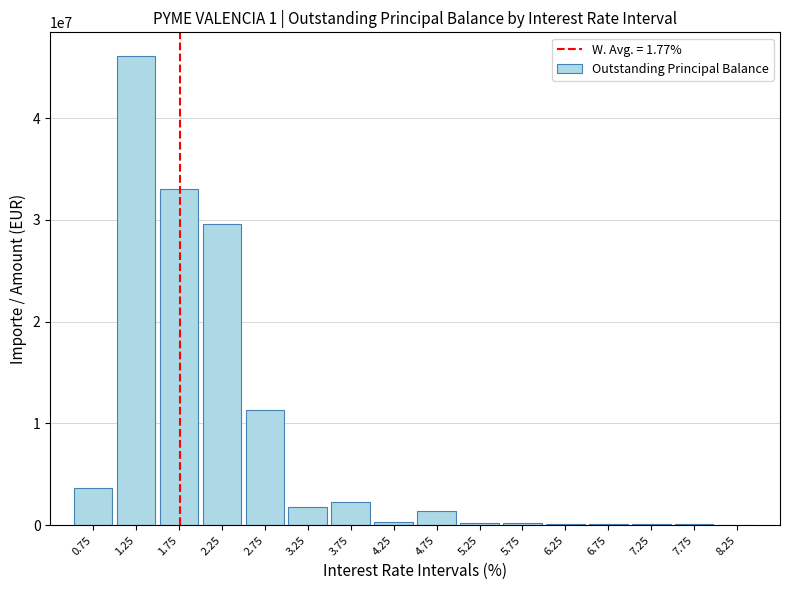

What is the greatest value displayed?

46121286.7